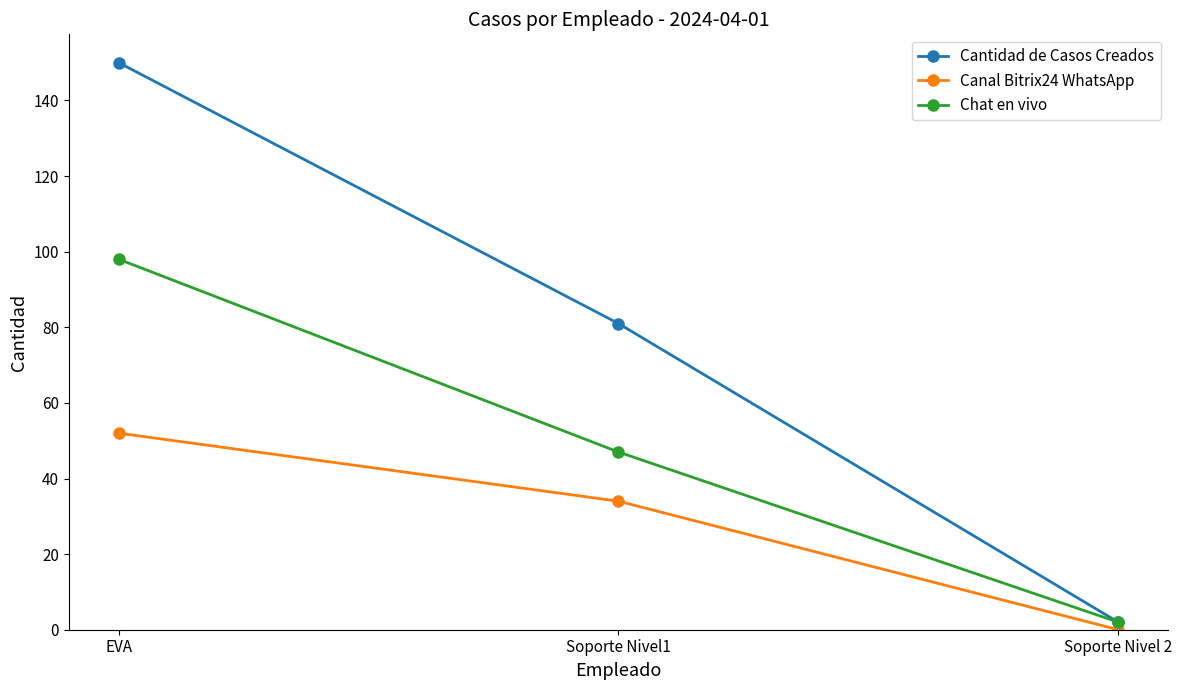

At which category is the sum across all series the highest?

EVA